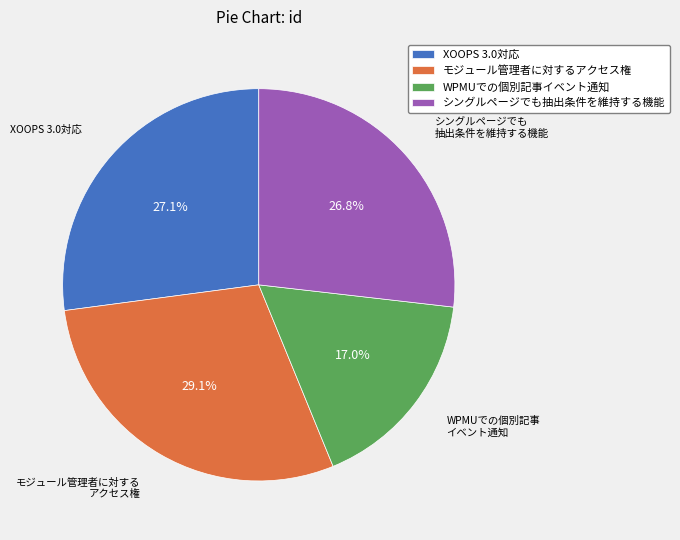

Which has a higher value, XOOPS 3.0対応 or モジュール管理者に対するアクセス権?

モジュール管理者に対するアクセス権